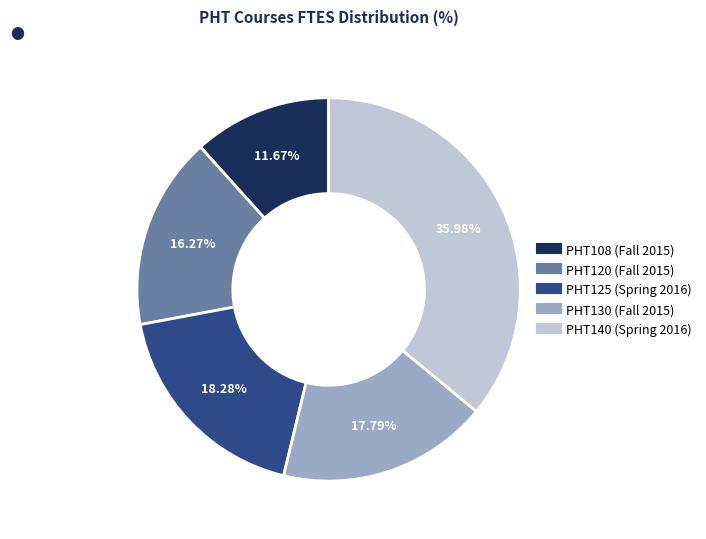

To the nearest percent, what is the combined percentage of PHT120 (Fall 2015) and PHT140 (Spring 2016)?

52%